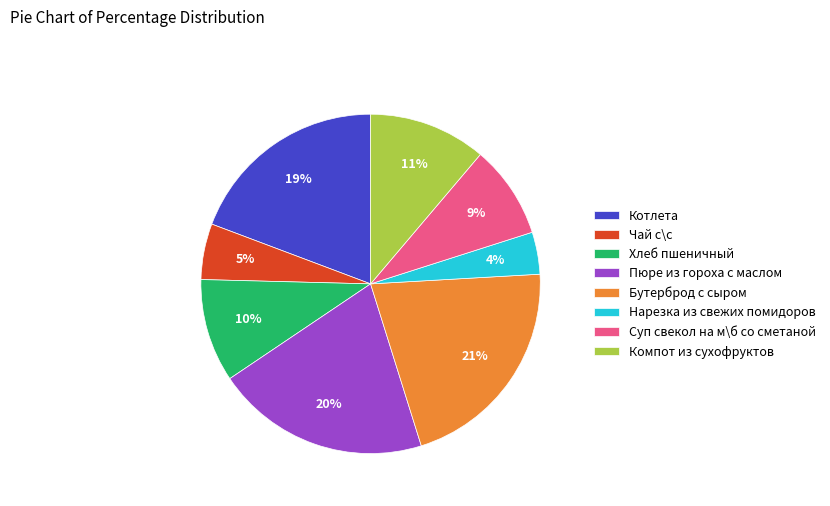

To the nearest percent, what portion does Нарезка из свежих помидоров represent?

4%